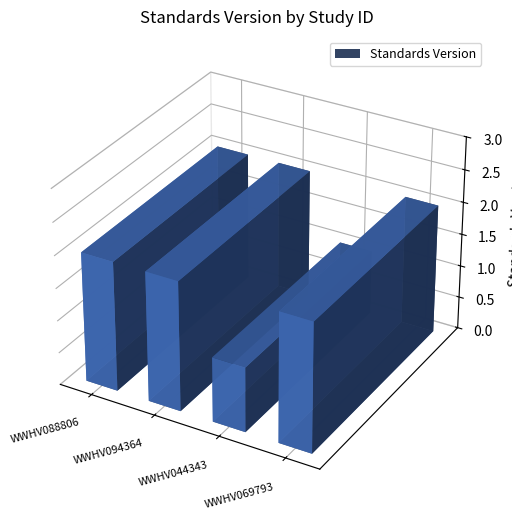

Which label corresponds to the smallest value in the chart?

WWHV044343